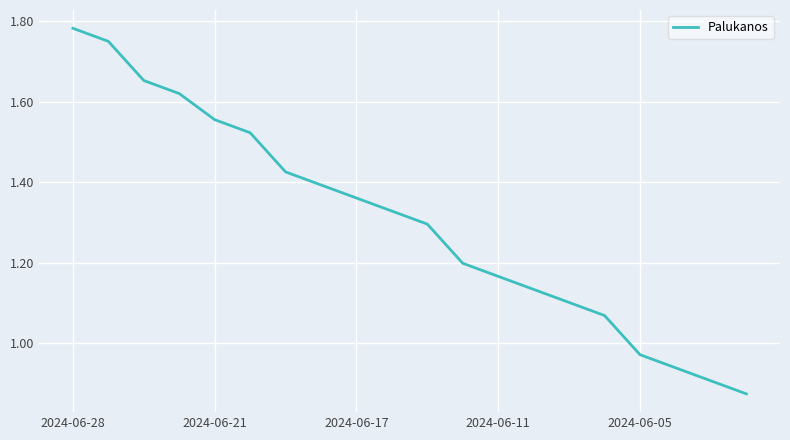

At which label is the value closest to 1?

2024-06-05